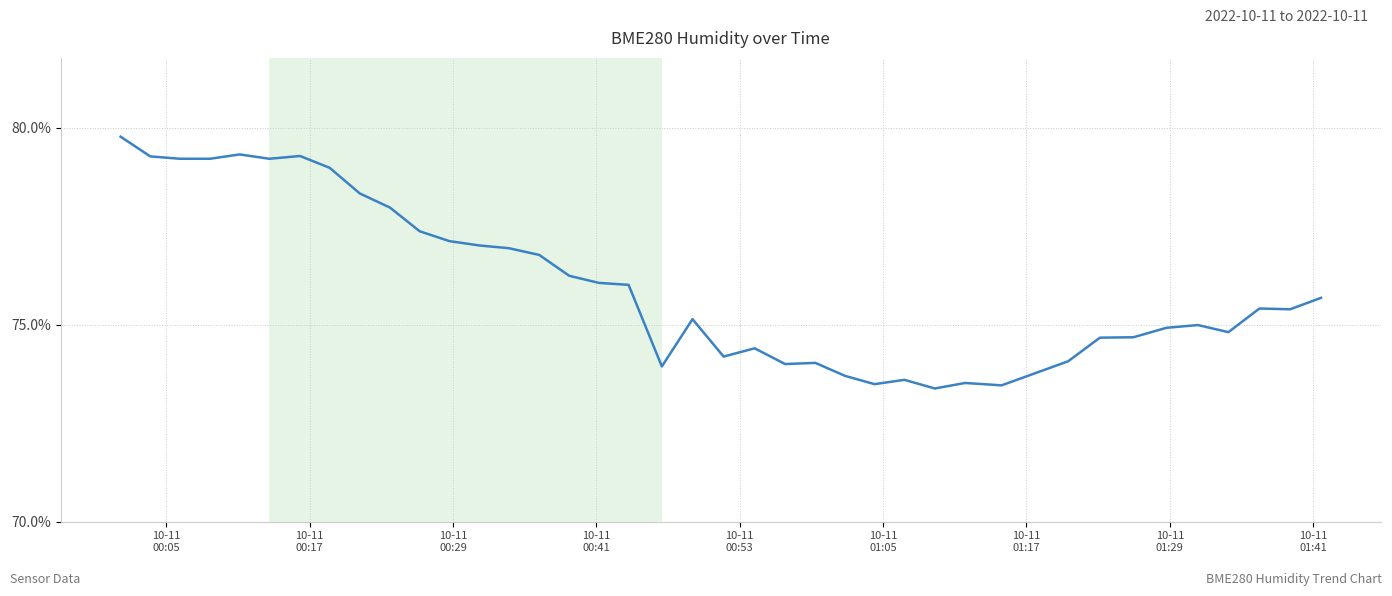

What is the greatest value displayed?

79.8